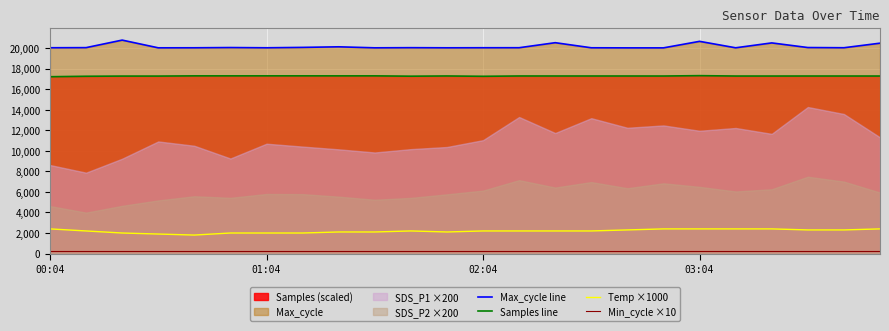

What is the minimum value for Temp ×1000?

1800.0